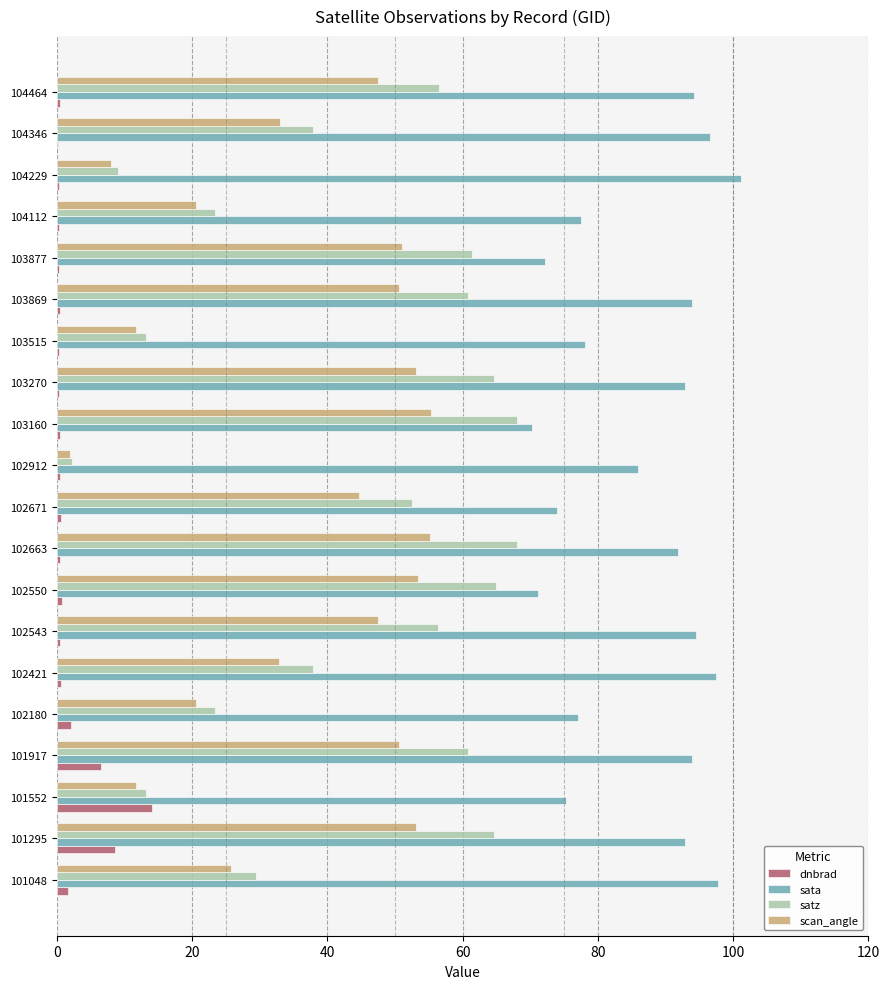

Which series changed the most between 102663 and 103877?

sata